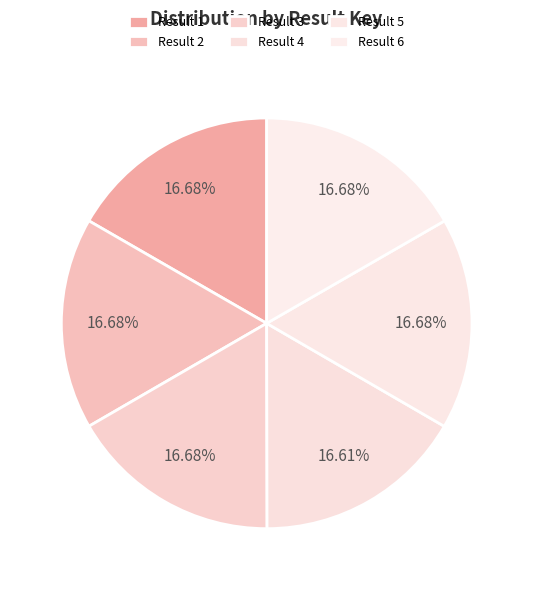

How many segments does this pie chart have?

6